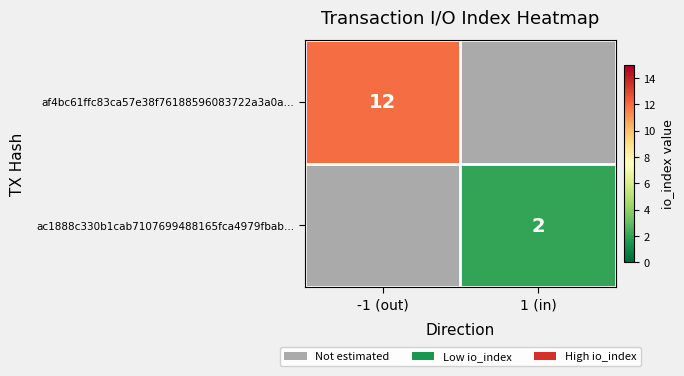

Is it true that af4bc61ffc83ca57e38f76188596083722a3a0a… equals 8 at -1 (out)?

False